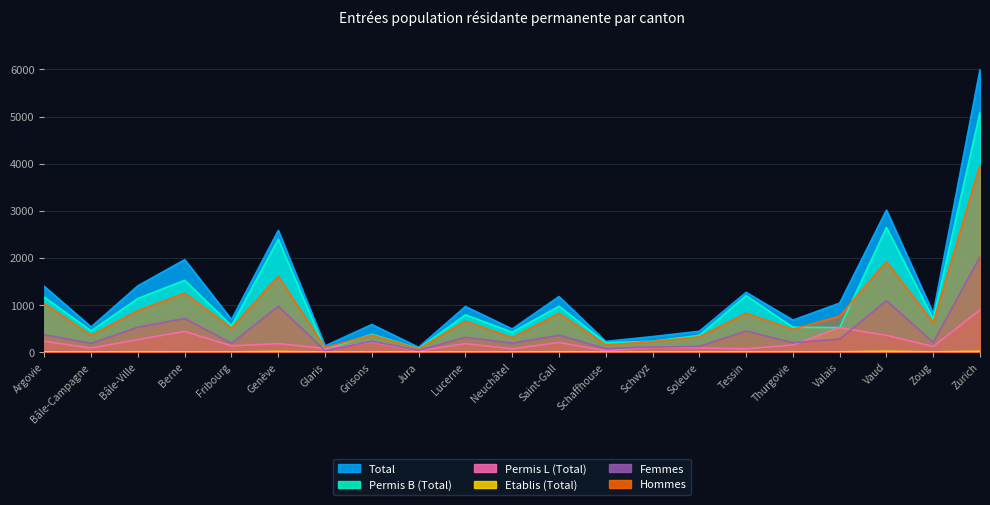

How many data points in Total are less than 822?

10